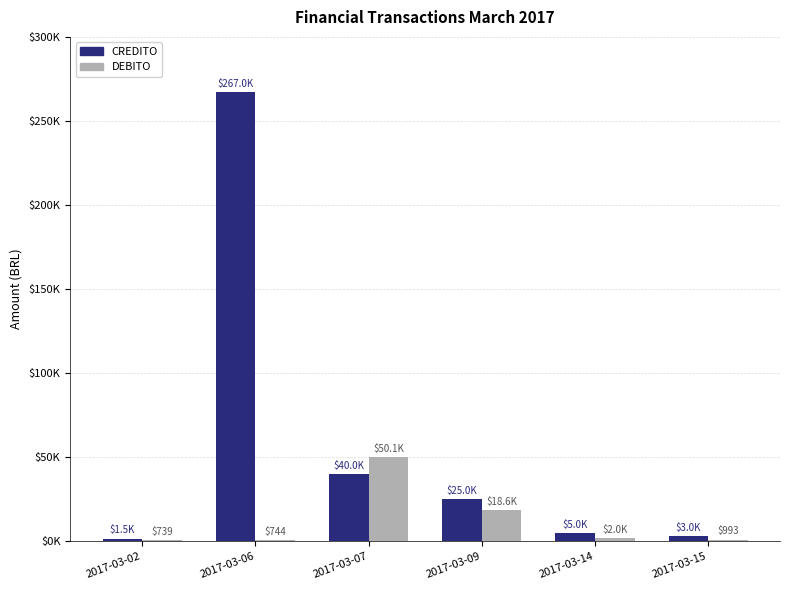

Which series has the widest spread of values?

CREDITO